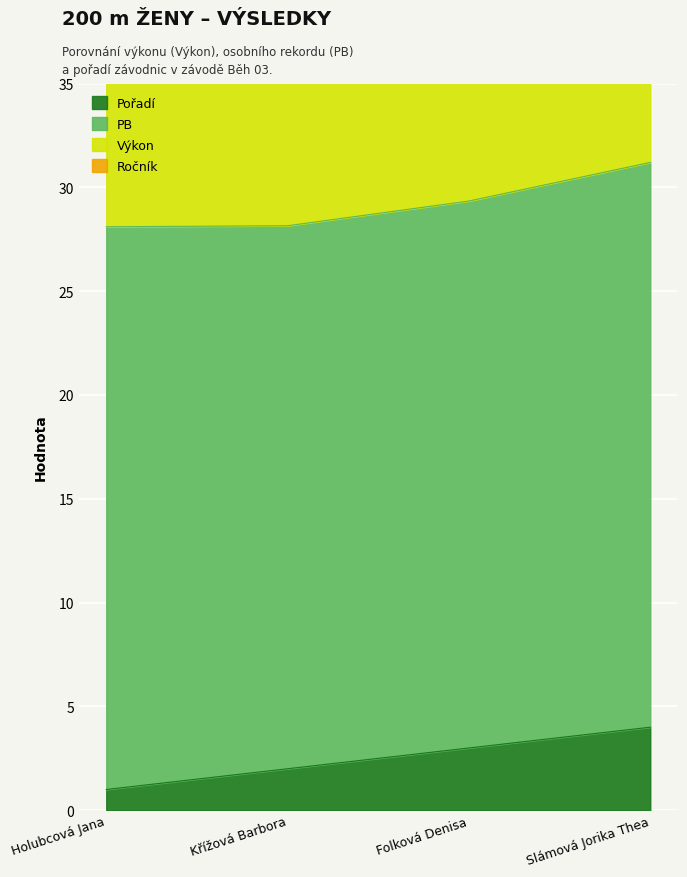

True or false: Výkon and Pořadí intersect in this chart.

False